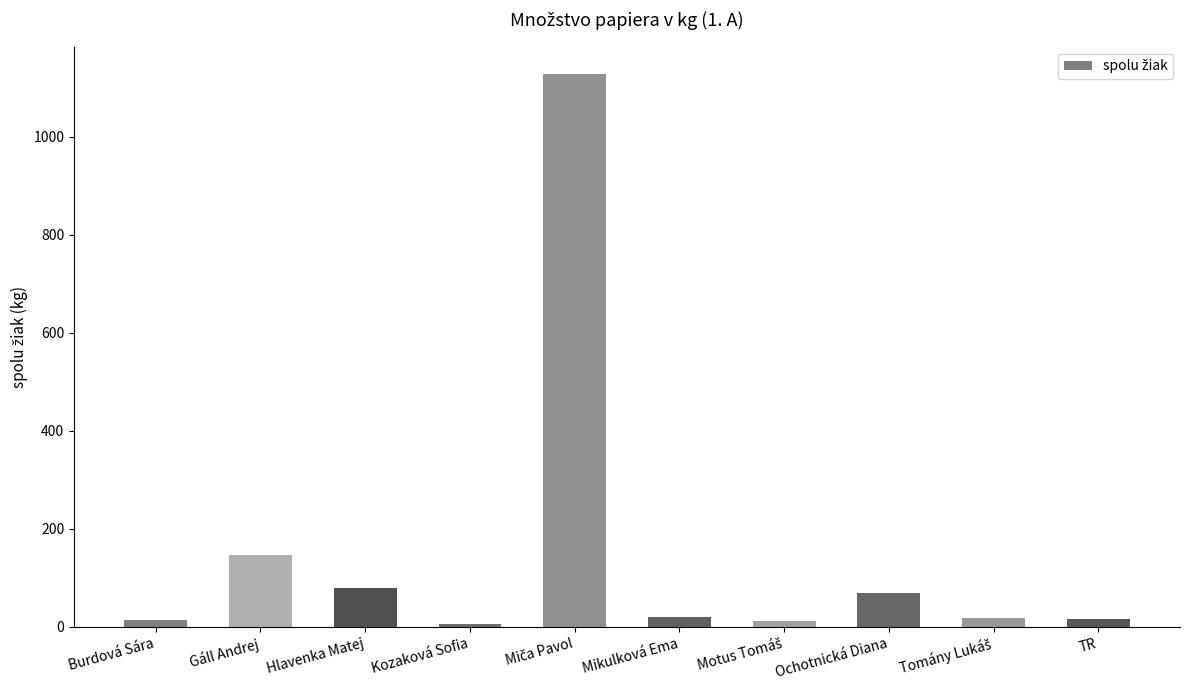

What is the value of the 6th bar from the left?

20.0